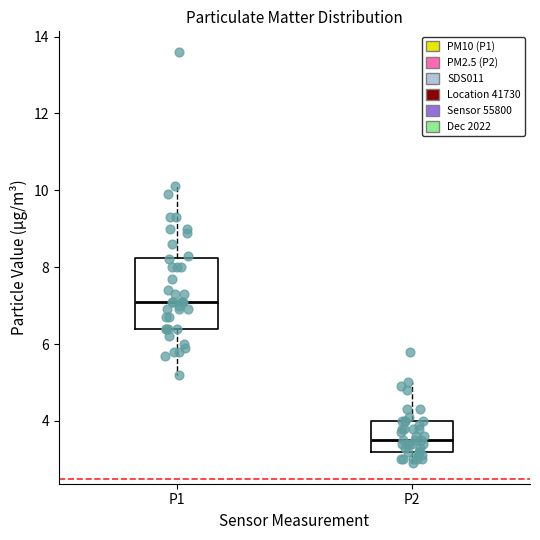

Comparing the boxes themselves (not the whiskers), which one is the tallest?

P1